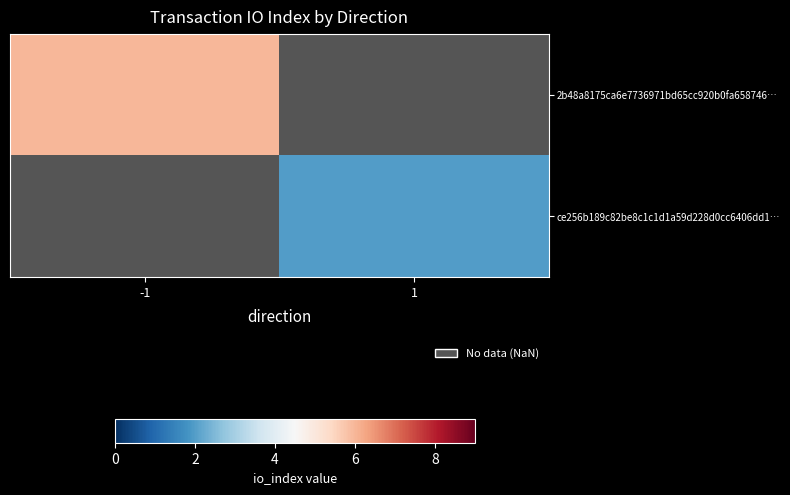

The ce256b189c82be8c1c1d1a59d228d0cc6406dd1… series shows 2.0 at 1. True or false?

True